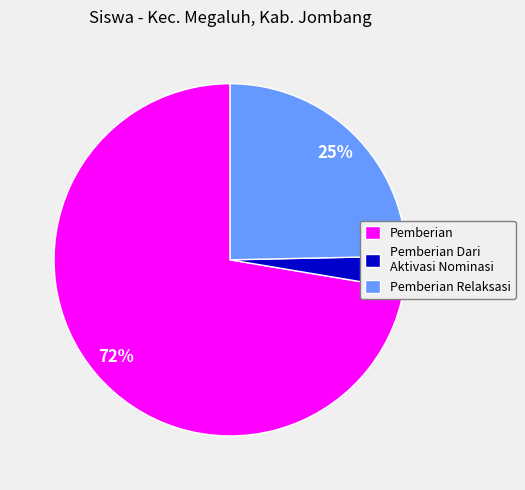

What percentage is the Pemberian Dari Aktivasi Nominasi slice, to the nearest percent?

3%